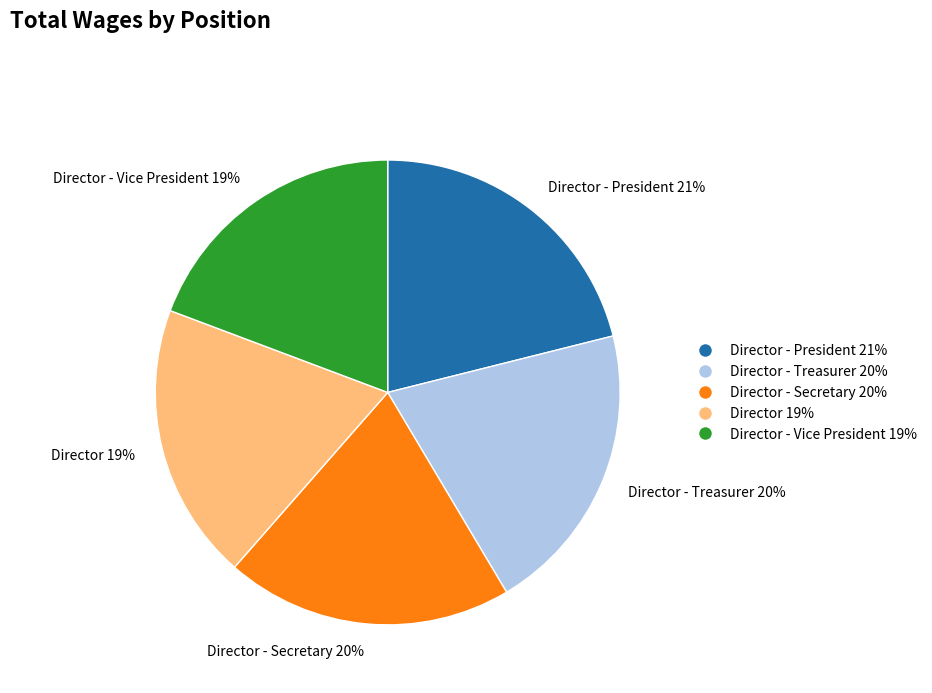

To the nearest percent, what is the difference between the largest and smallest slice percentages?

2%